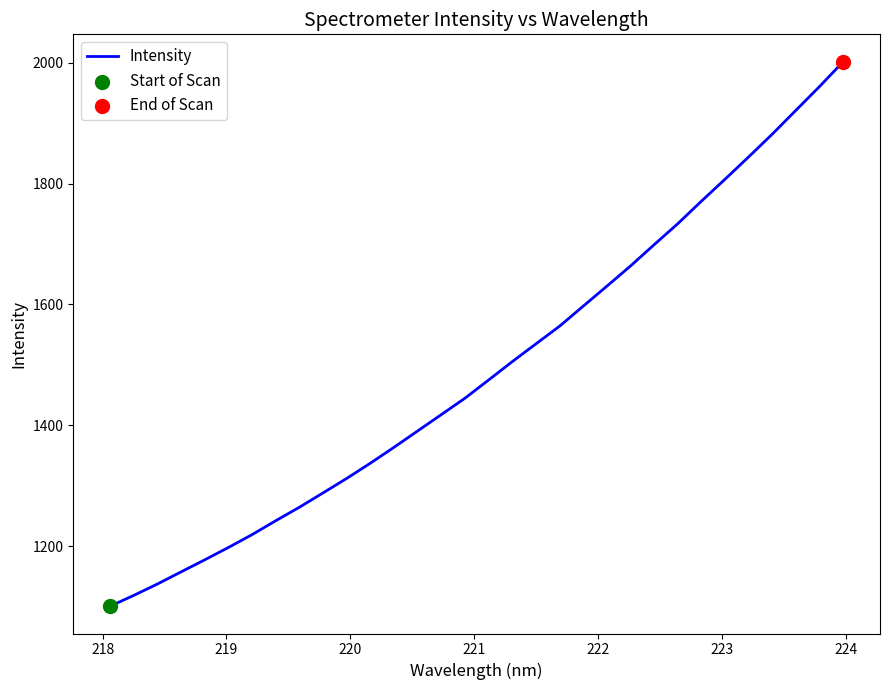

What is the smallest value displayed?

1100.8